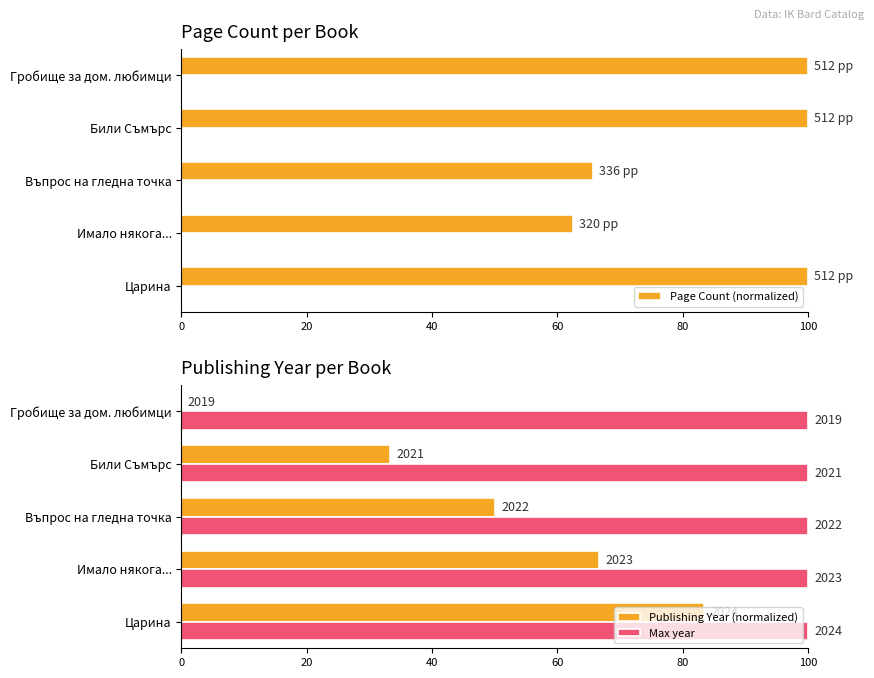

What are all the series names shown in the legend?

Page Count (normalized), Publishing Year (normalized), Max year